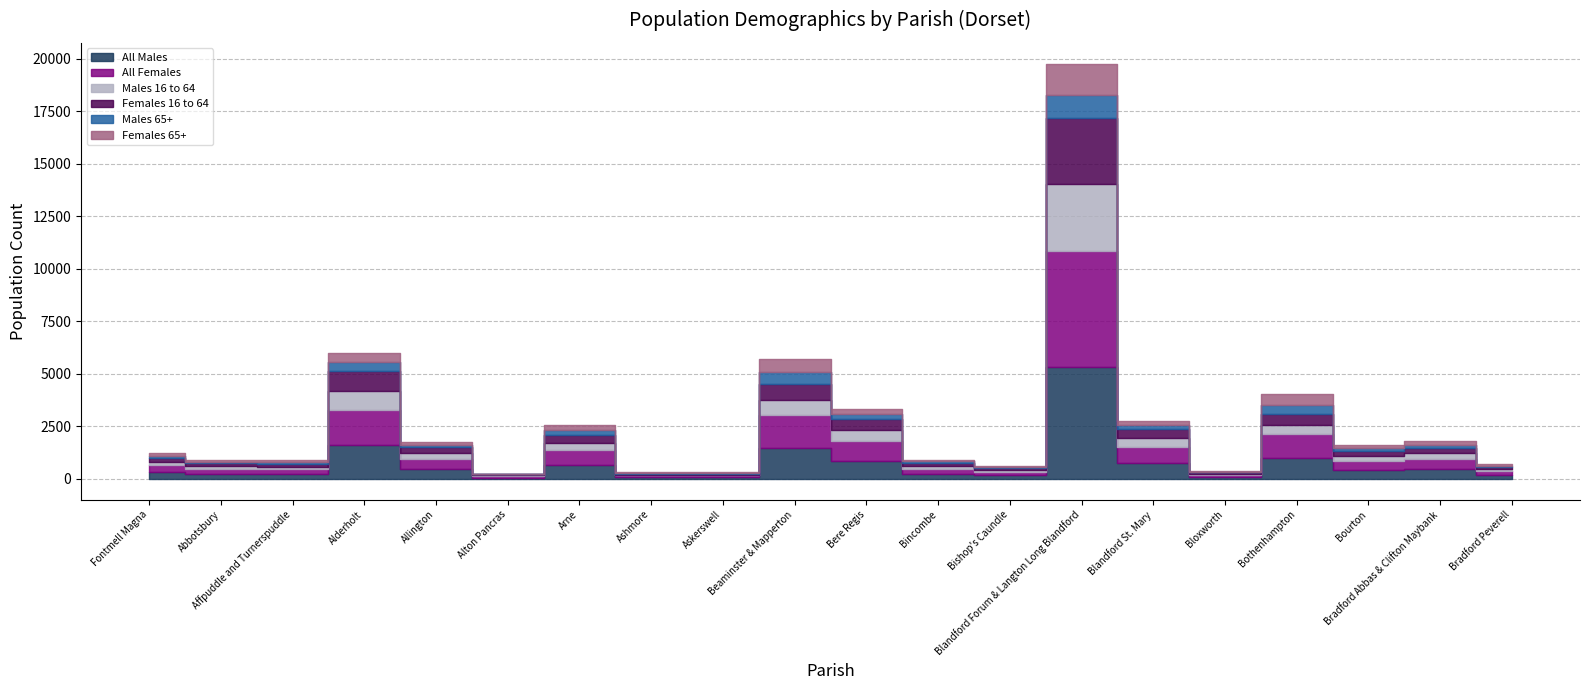

What is the difference between the Males 65+ values at Affpuddle and Turnerspuddle and Blandford Forum & Langton Long Blandford?

1016